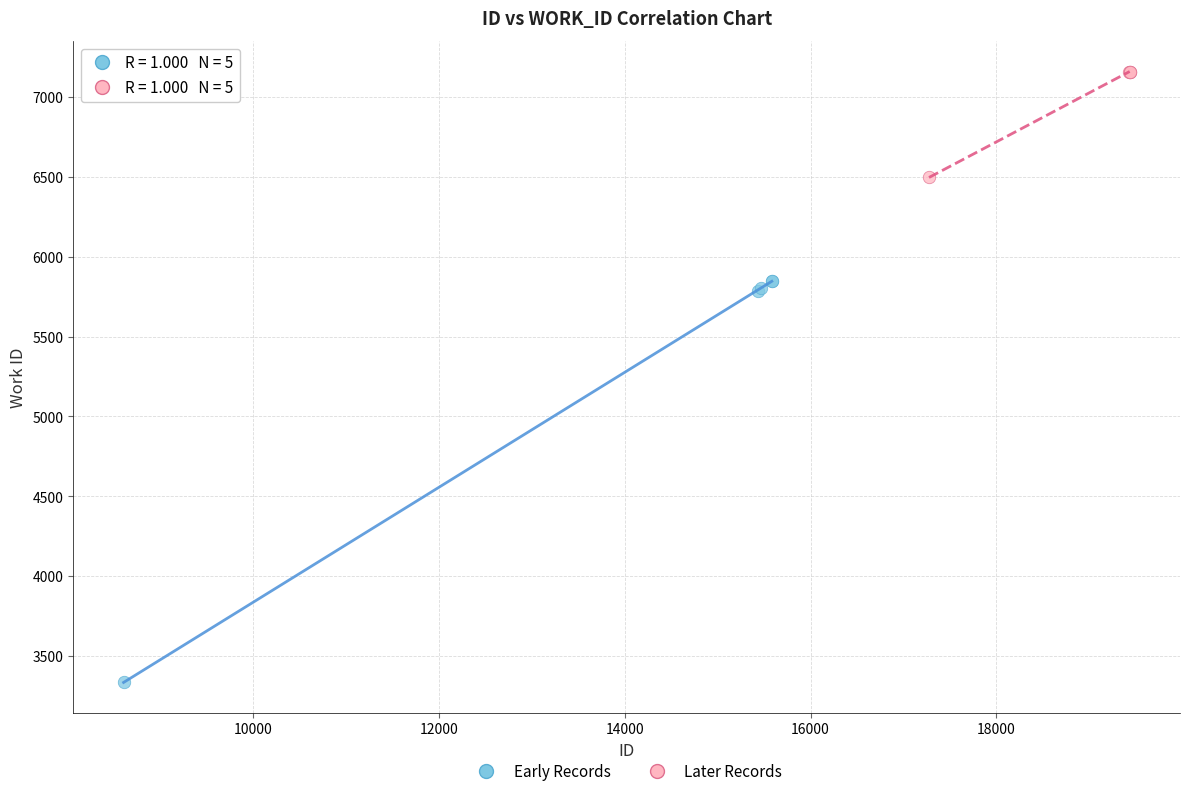

Which series reaches the maximum Y coordinate?

Later Records